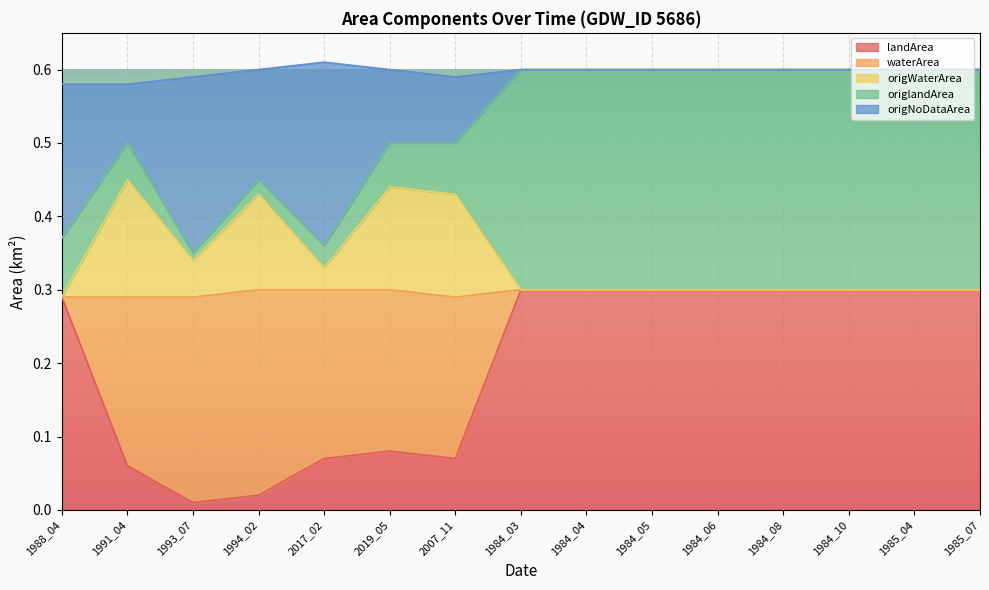

What is the difference between the maximum and second lowest values in the origNoDataArea series?

0.2